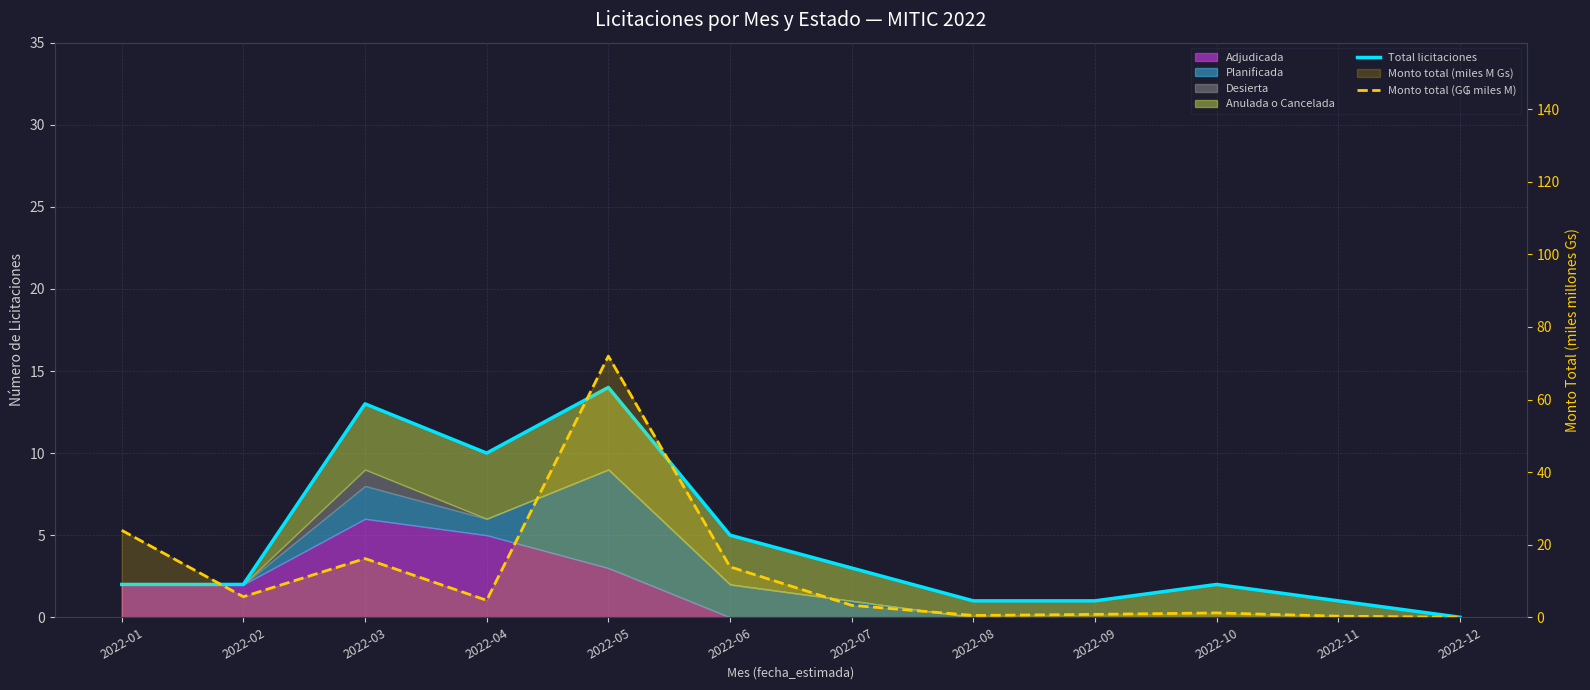

Which has a higher value, 2022-08 or 2022-02?

2022-02